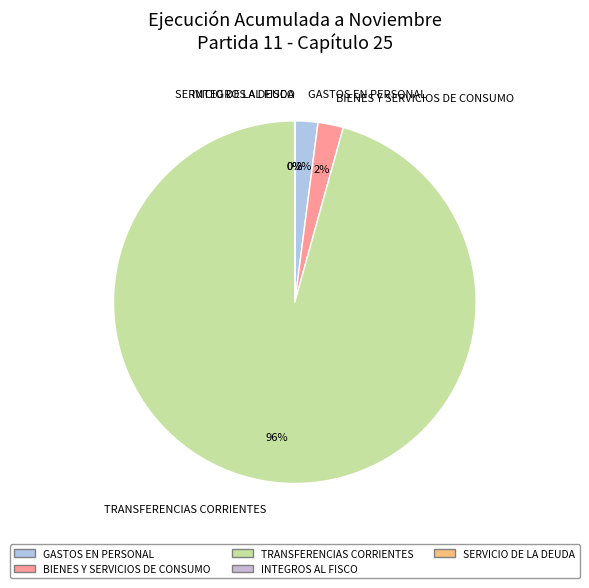

What percentage is the BIENES Y SERVICIOS DE CONSUMO slice, to the nearest percent?

2%